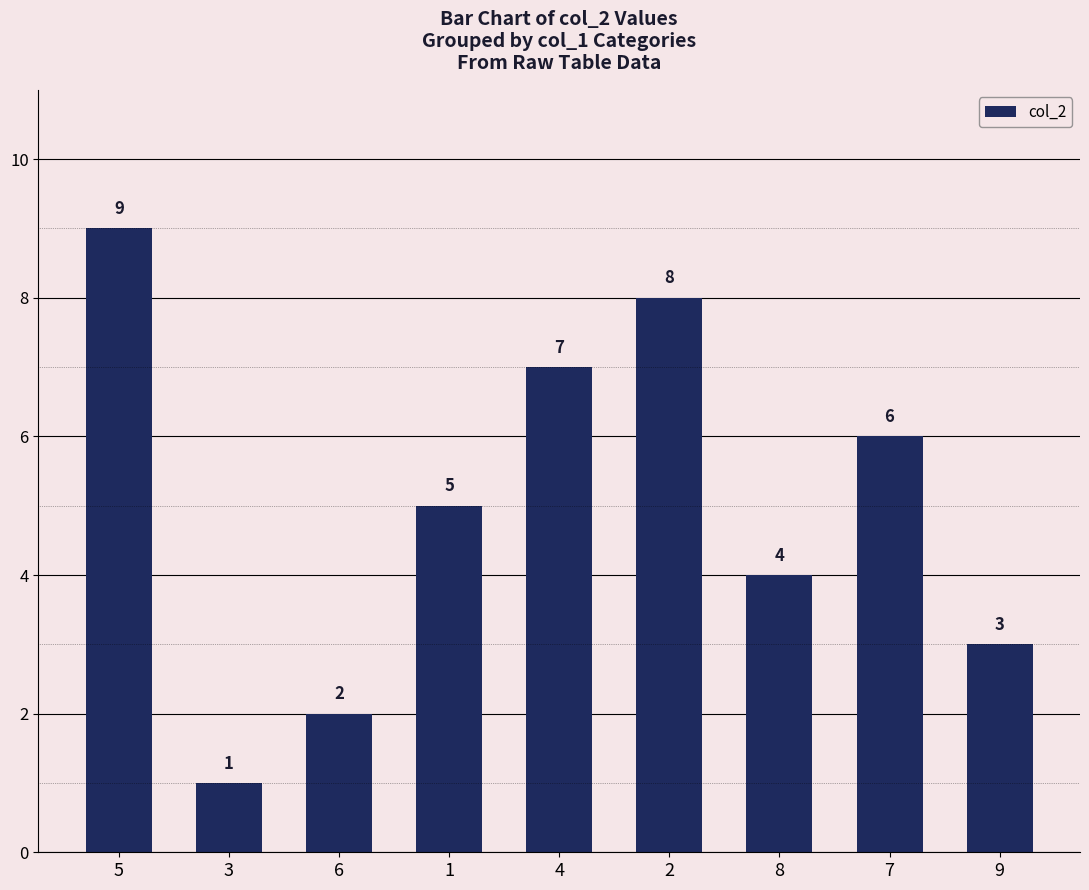

Which label corresponds to the smallest value in the chart?

3